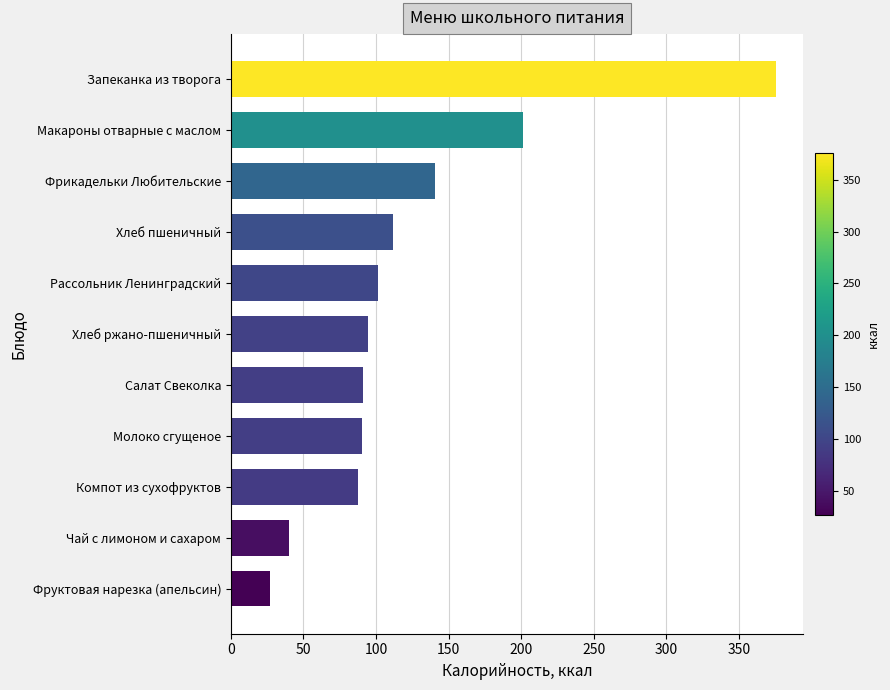

What is the label of the 10th bar from the top?

Чай с лимоном и сахаром